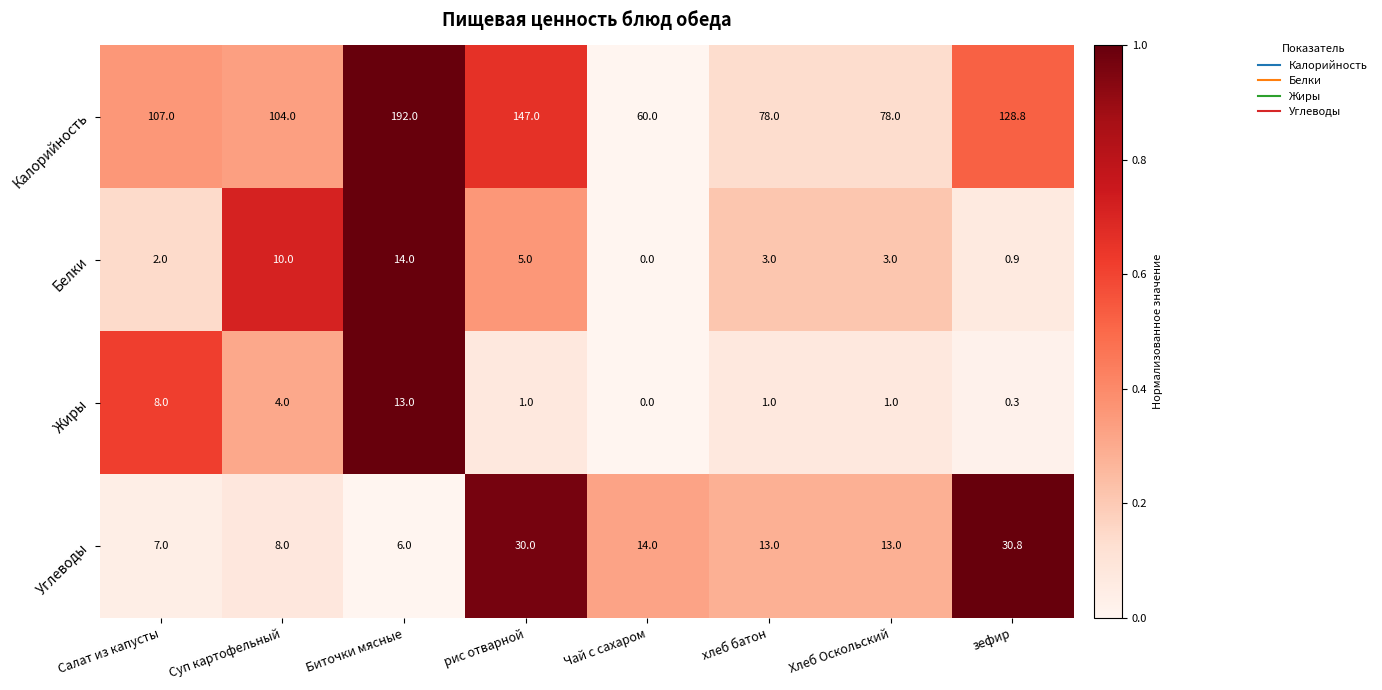

At зефир, list the series in order from smallest to largest.

Жиры, Белки, Углеводы, Калорийность